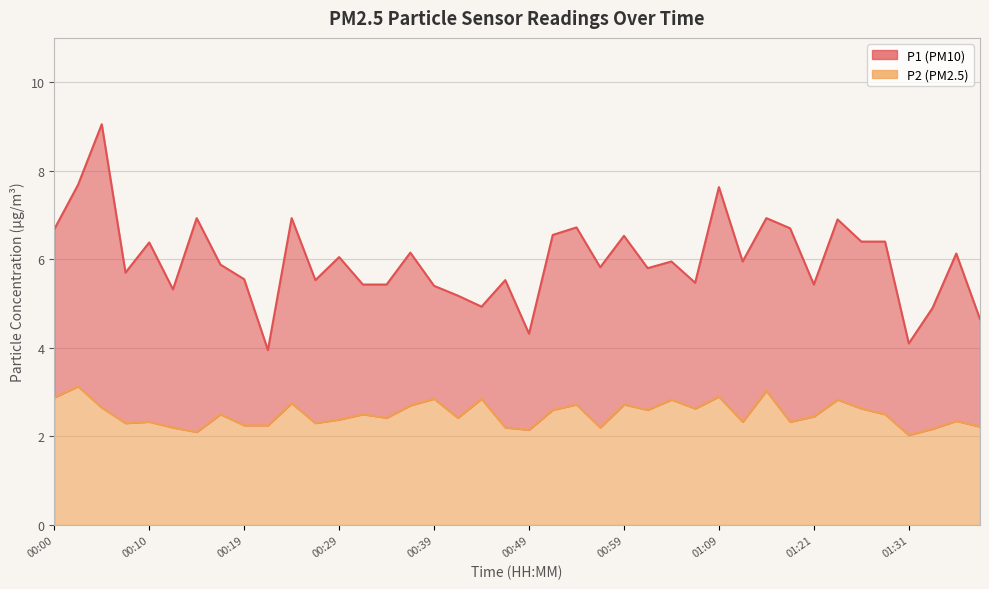

Is the value of P2 at 00:37 greater than the value of P1 at 01:24?

No